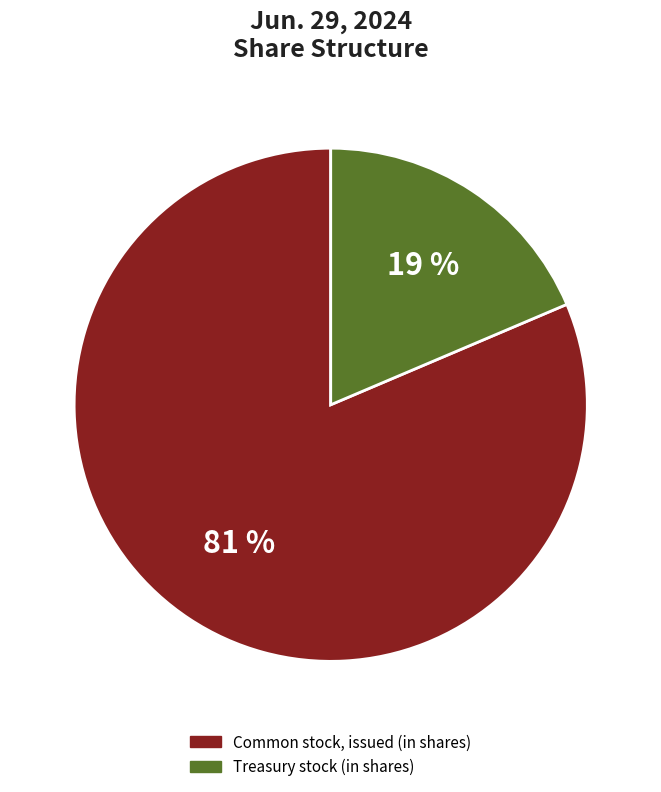

What is the majority slice?

Common stock, issued (in shares)